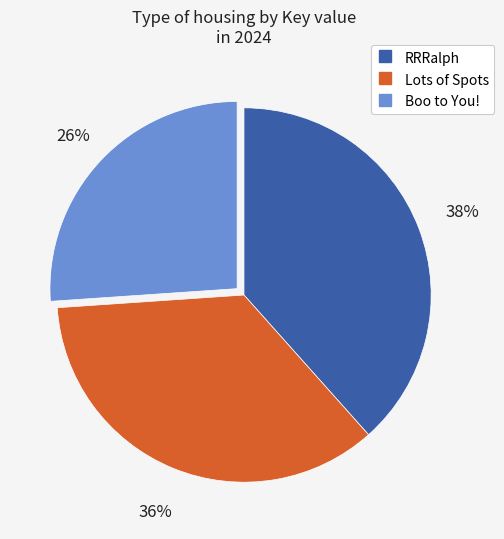

Is Lots of Spots the majority of the pie?

No